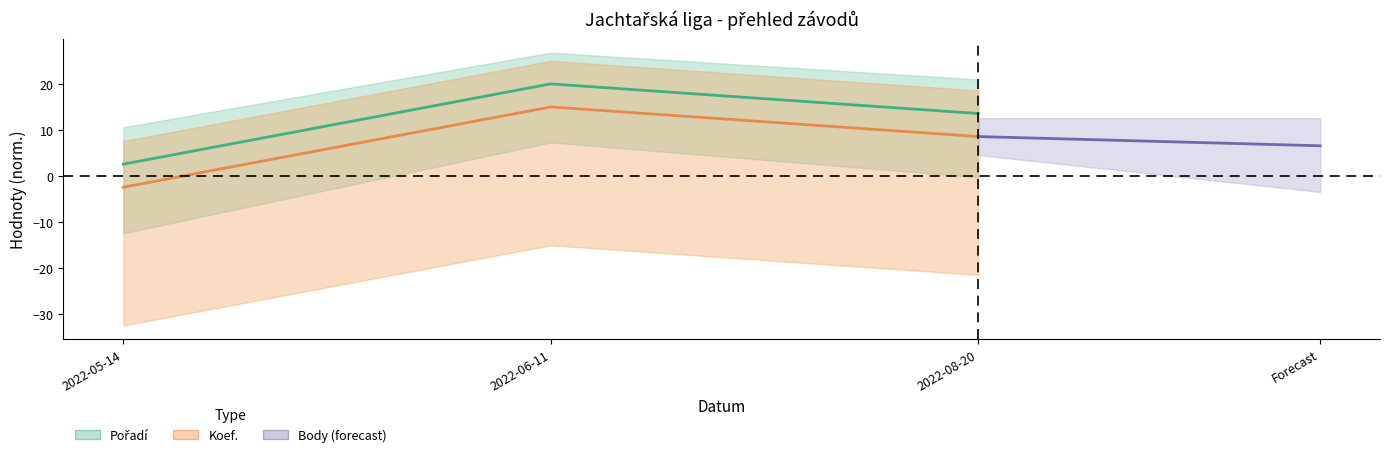

Which series has the largest total across all categories?

Pořadí